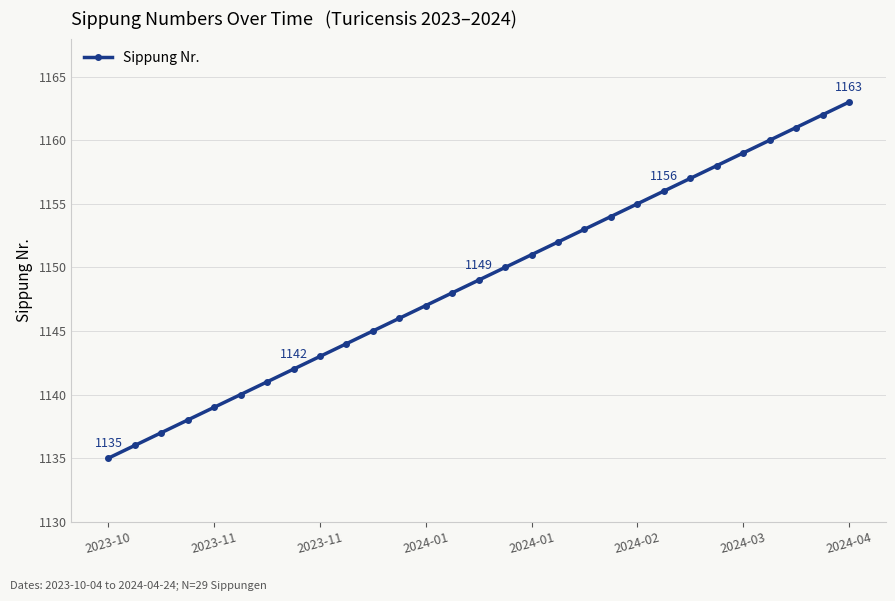

What is the average value?

1149